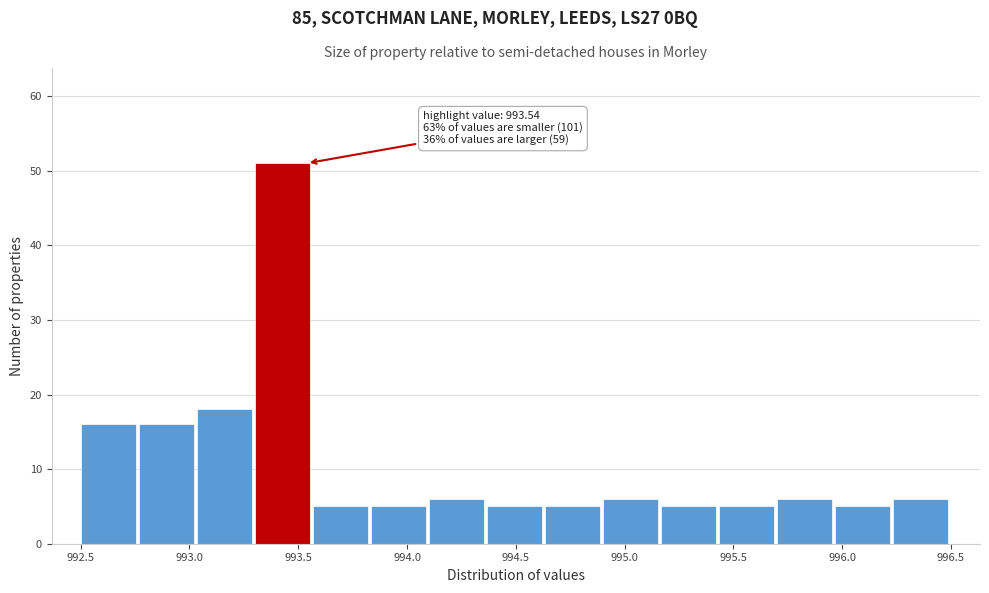

Which range on the x-axis has the tallest bar?

993.30 to 993.55